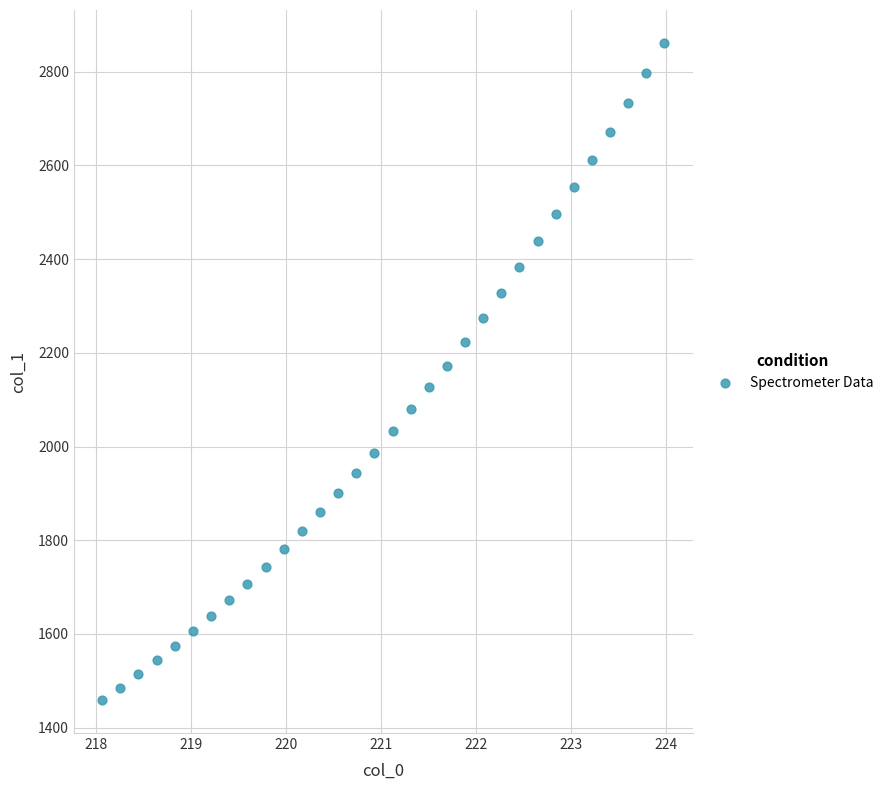

What is the range of Y values (max minus min)?

1402.8